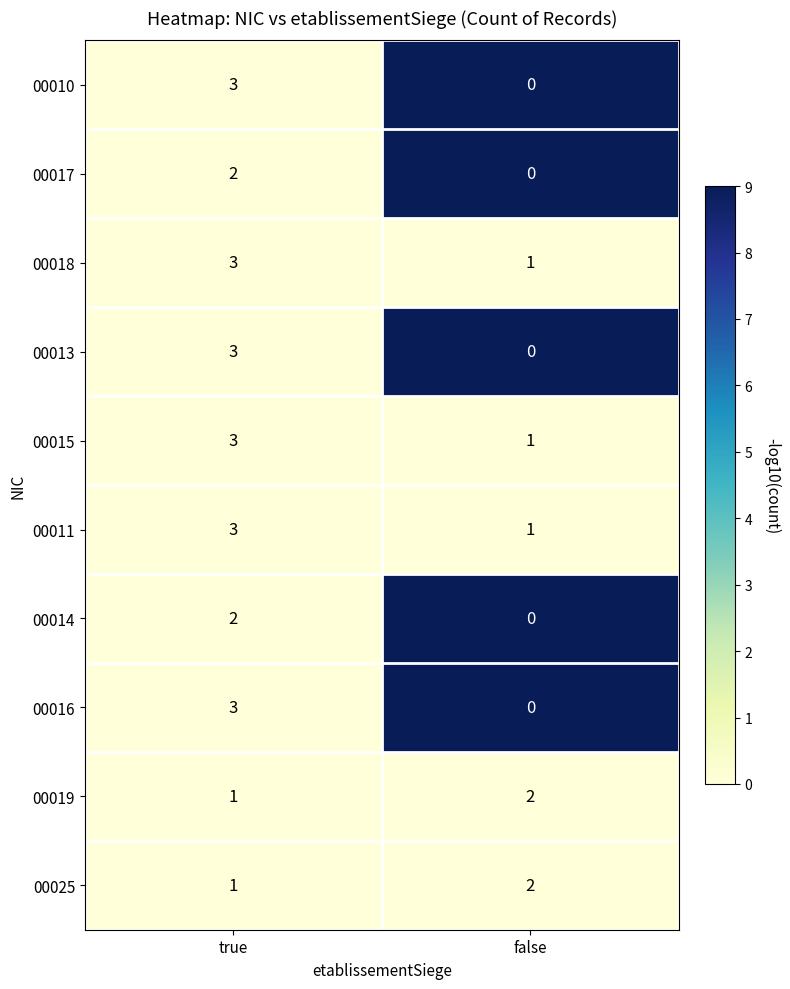

True or false: 00014 has a value of 2 at true.

True